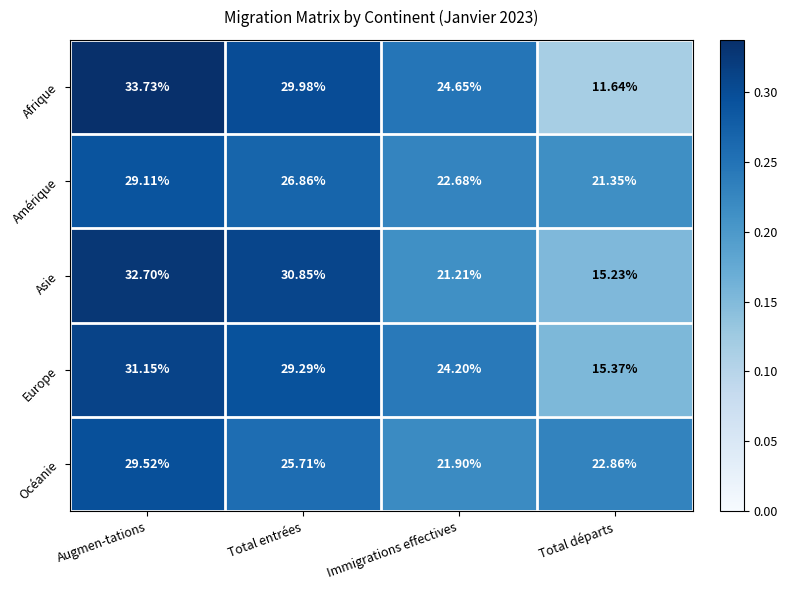

Where does the Amérique series first go above 26?

Augmen-tations